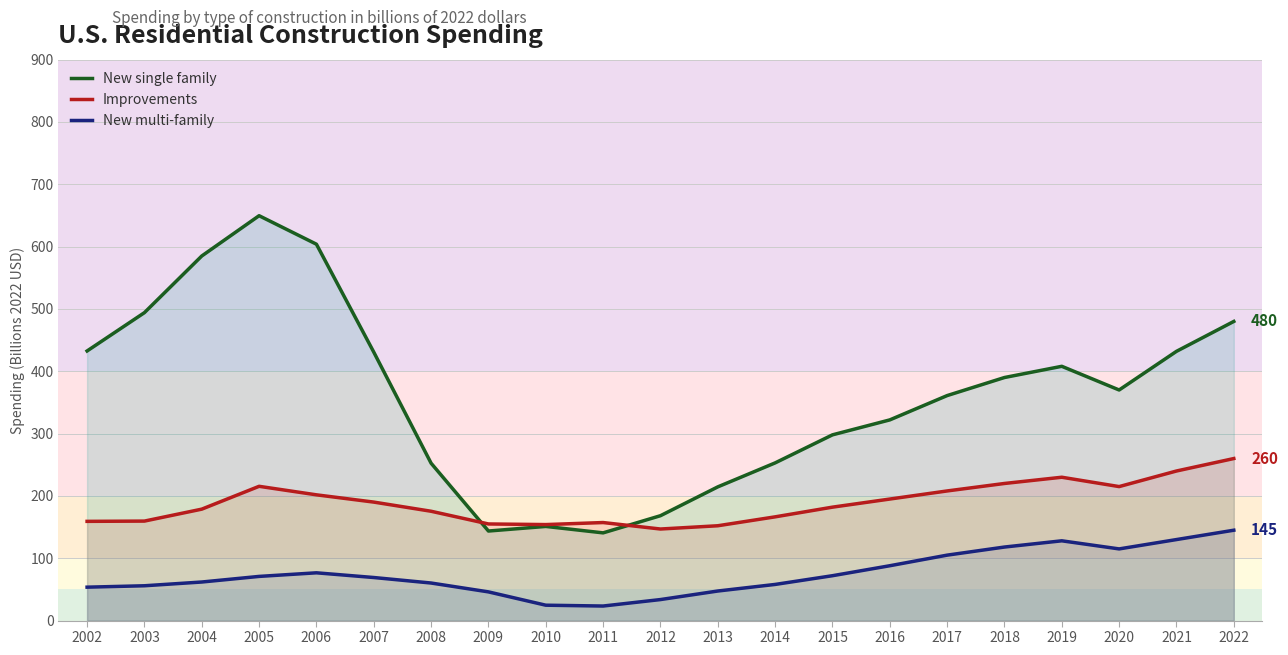

Does the chart display data point markers on the line(s)?

No